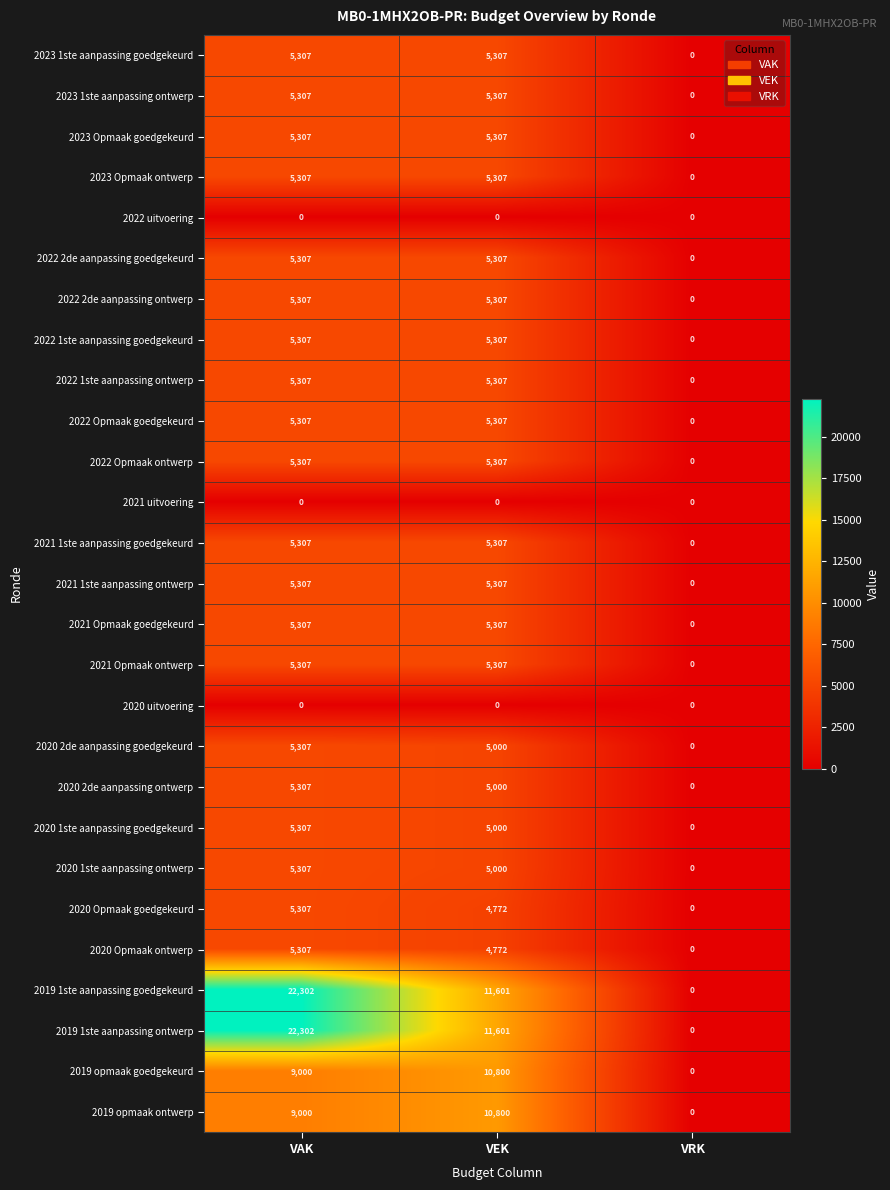

At which label does 2020 2de aanpassing ontwerp first exceed 5000?

VAK